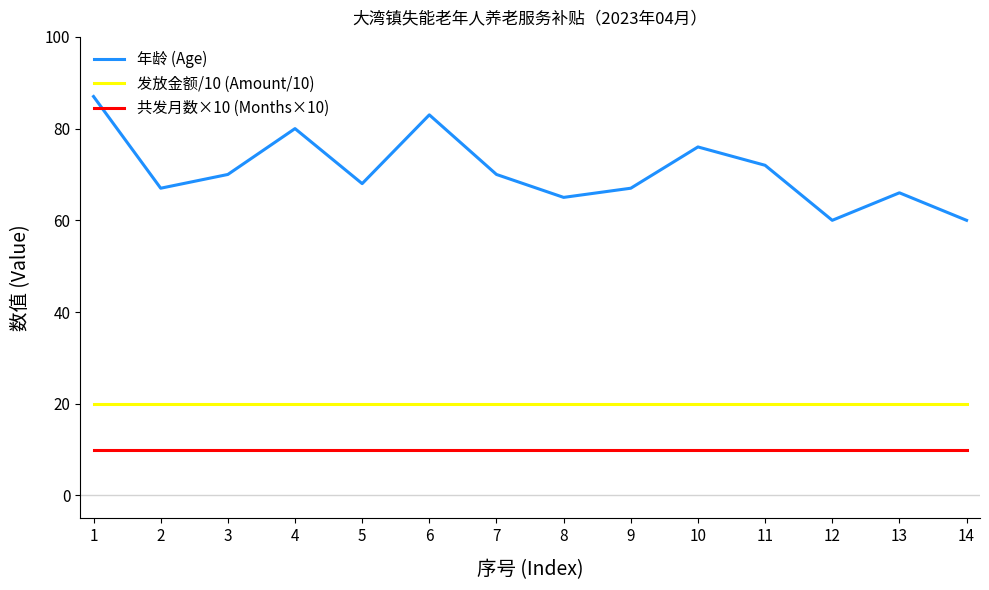

Is the value of 年龄 (Age) at 6 greater than the value of 共发月数×10 (Months×10) at 12?

Yes